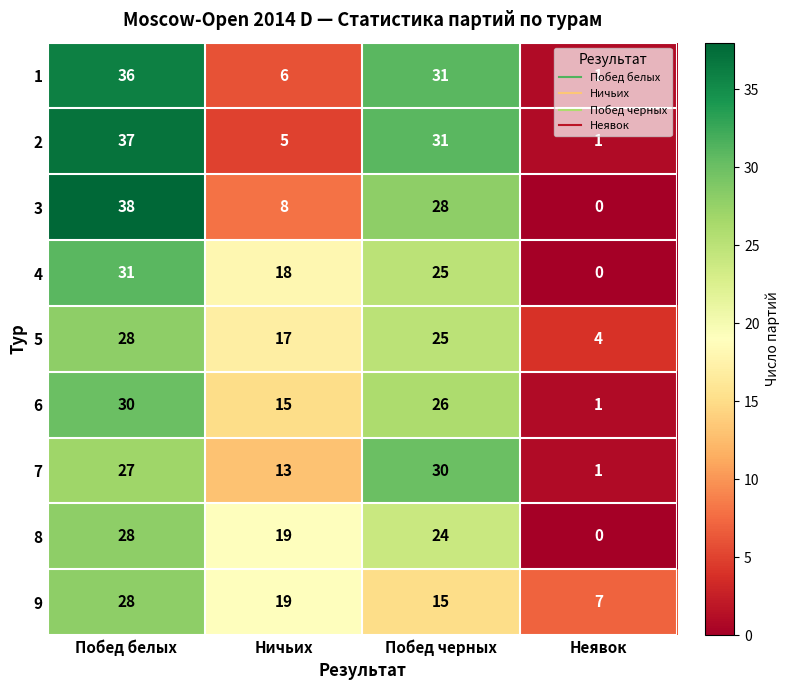

What is the sum of all 8 values?

71